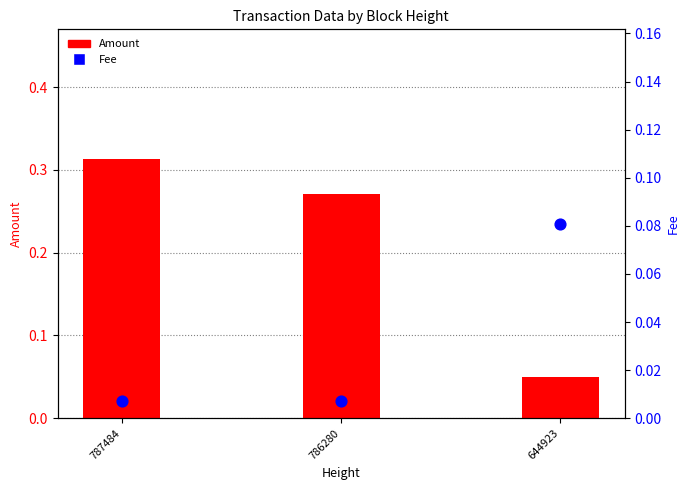

Is the value of Amount at 644923 greater than the value of Fee at 786280?

Yes